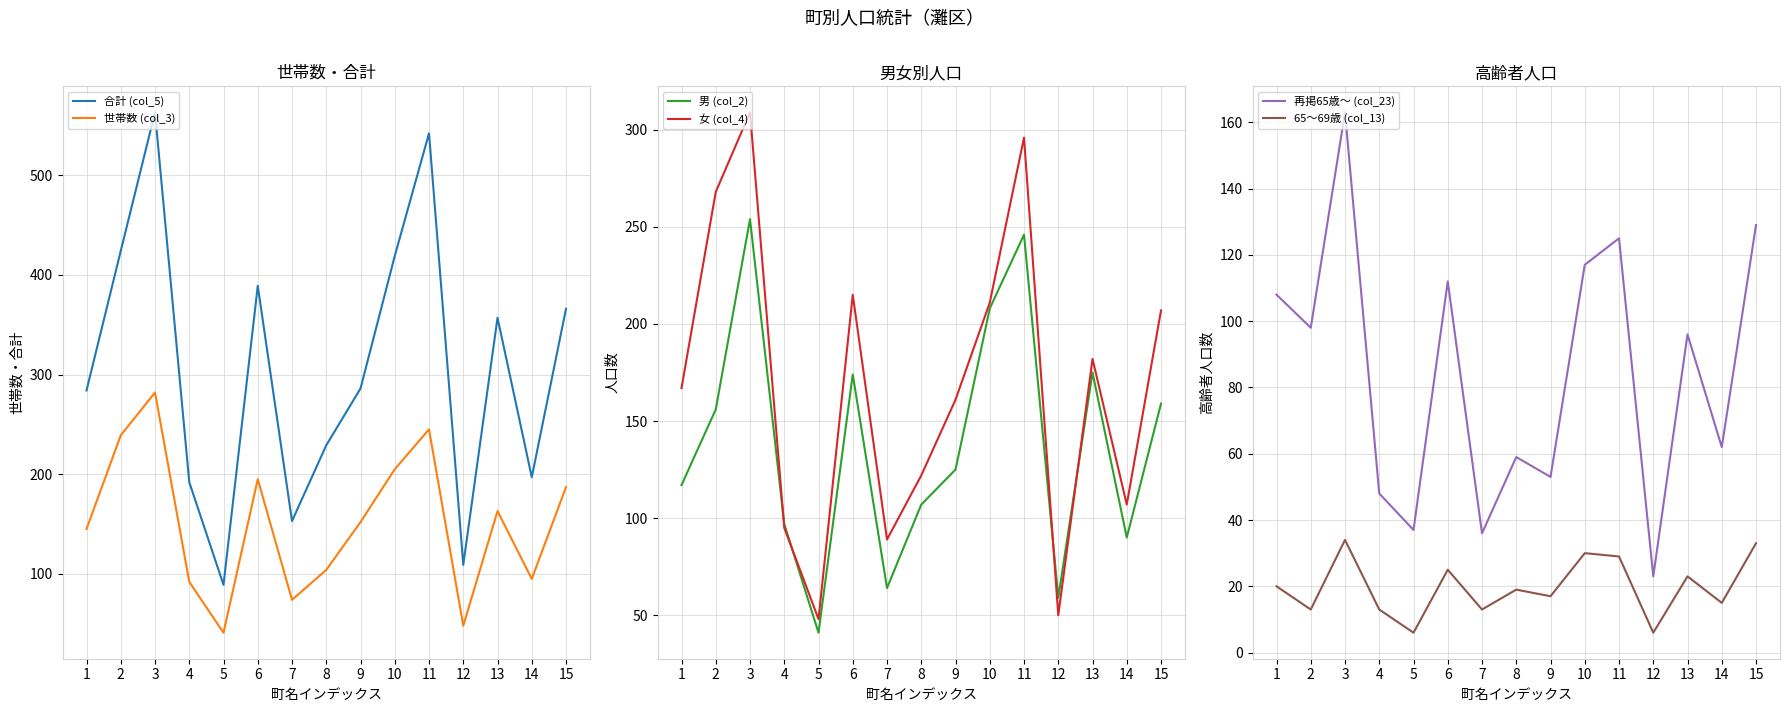

At which label does 65～69歳 (col_13) reach its peak?

3